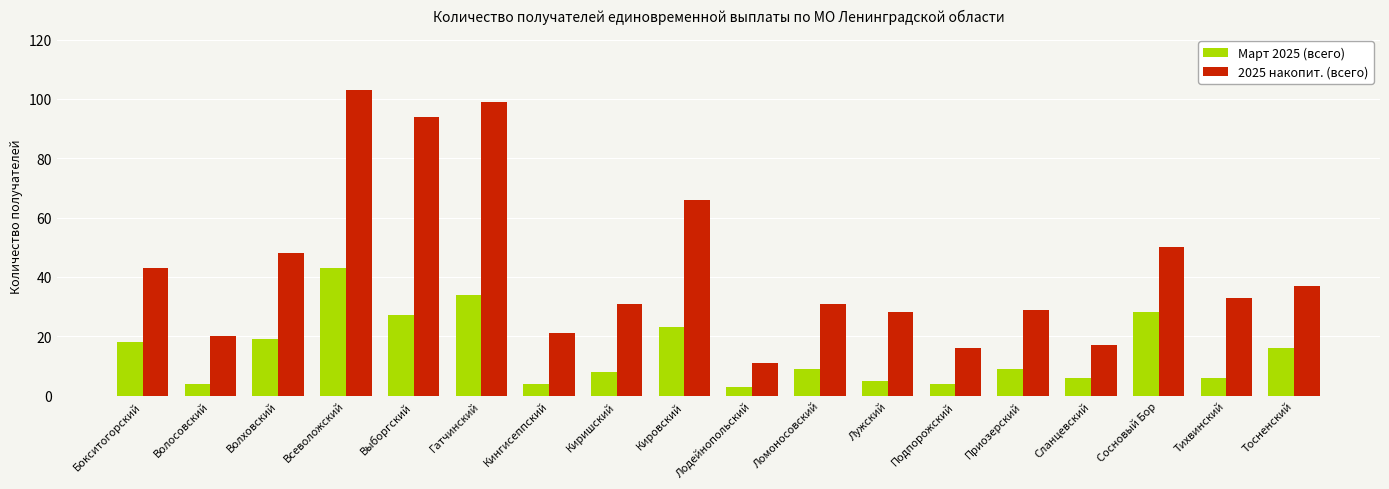

Which series changed the most between Ломоносовский and Лужский?

Март 2025 (всего)